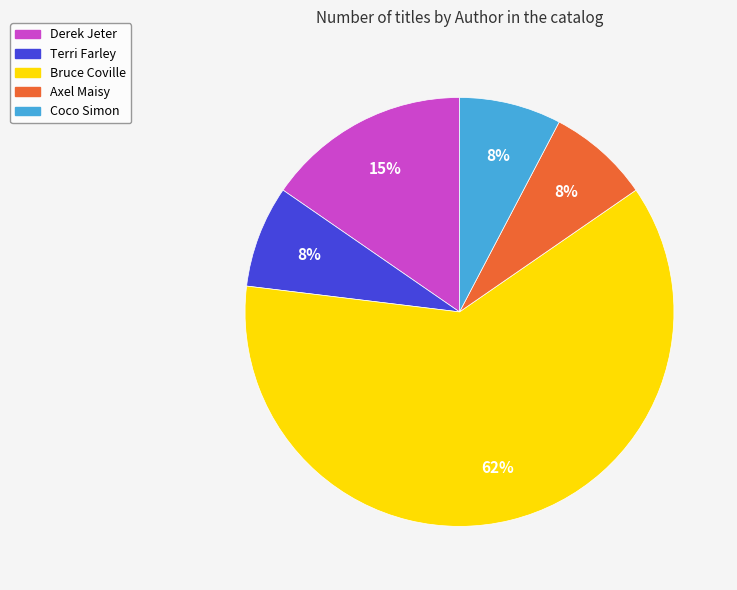

Combined, do Axel Maisy and Derek Jeter account for over 50%?

No